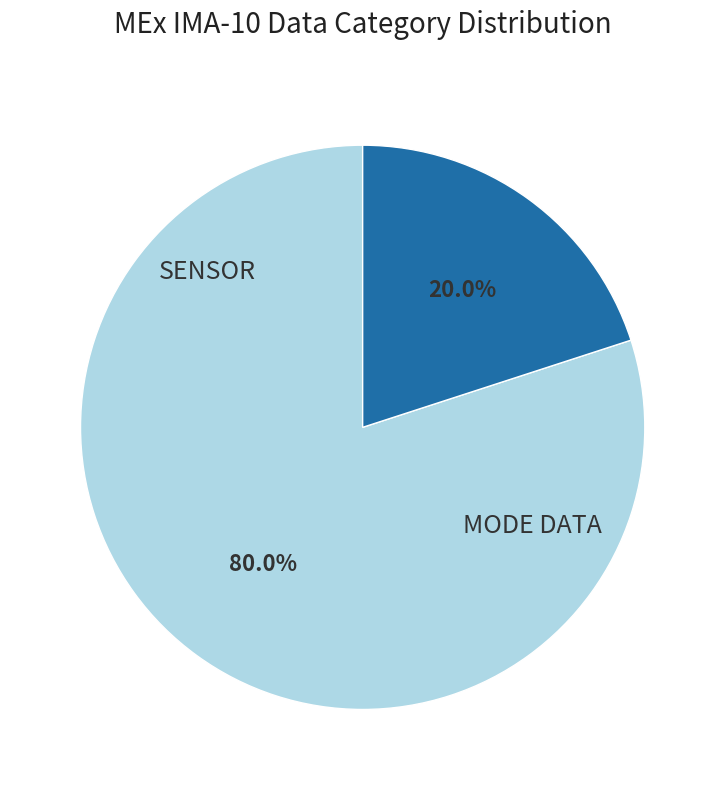

Is there any slice that represents more than half of the pie?

Yes